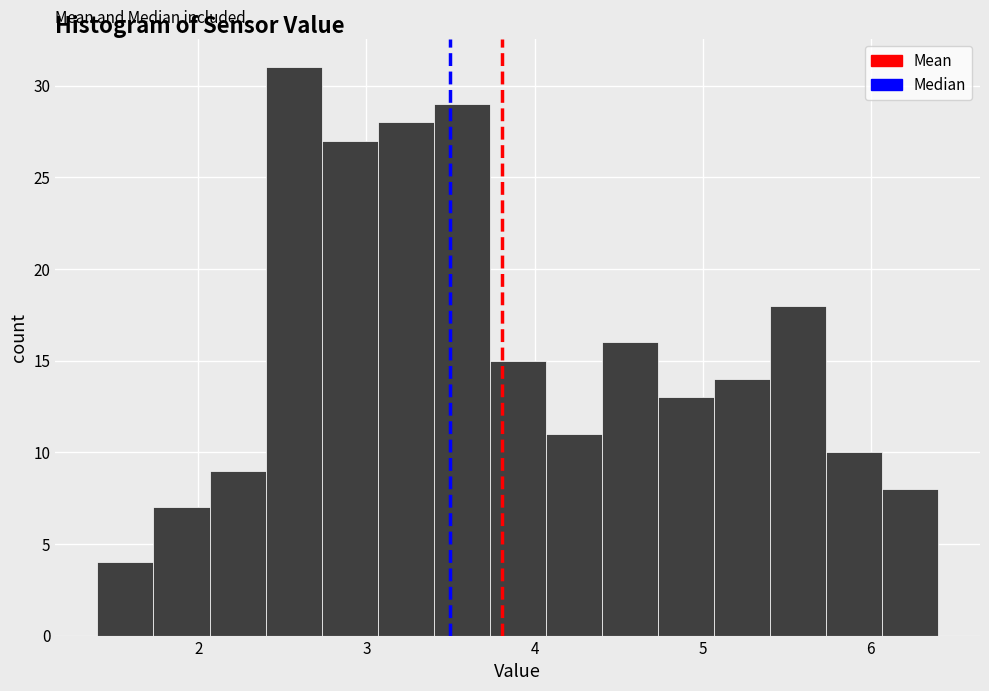

Read against the x-axis, roughly where is the centre of the tallest bar?

2.6